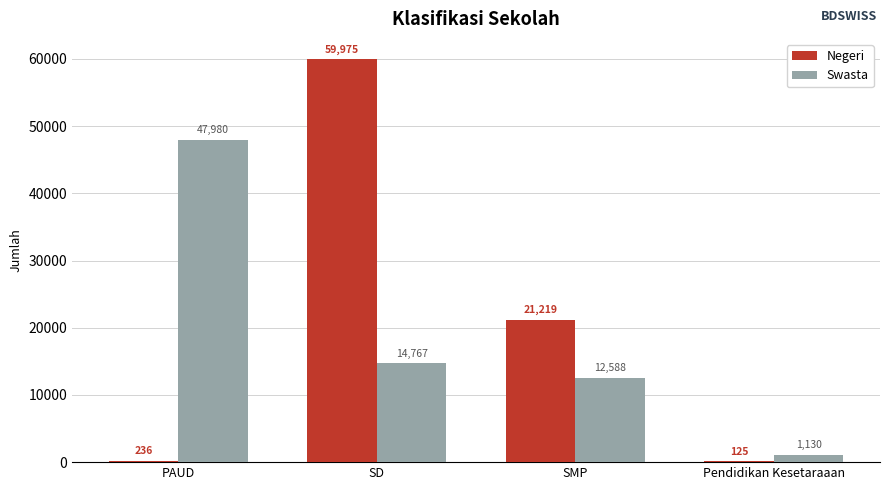

What are all the series names shown in the legend?

Negeri, Swasta